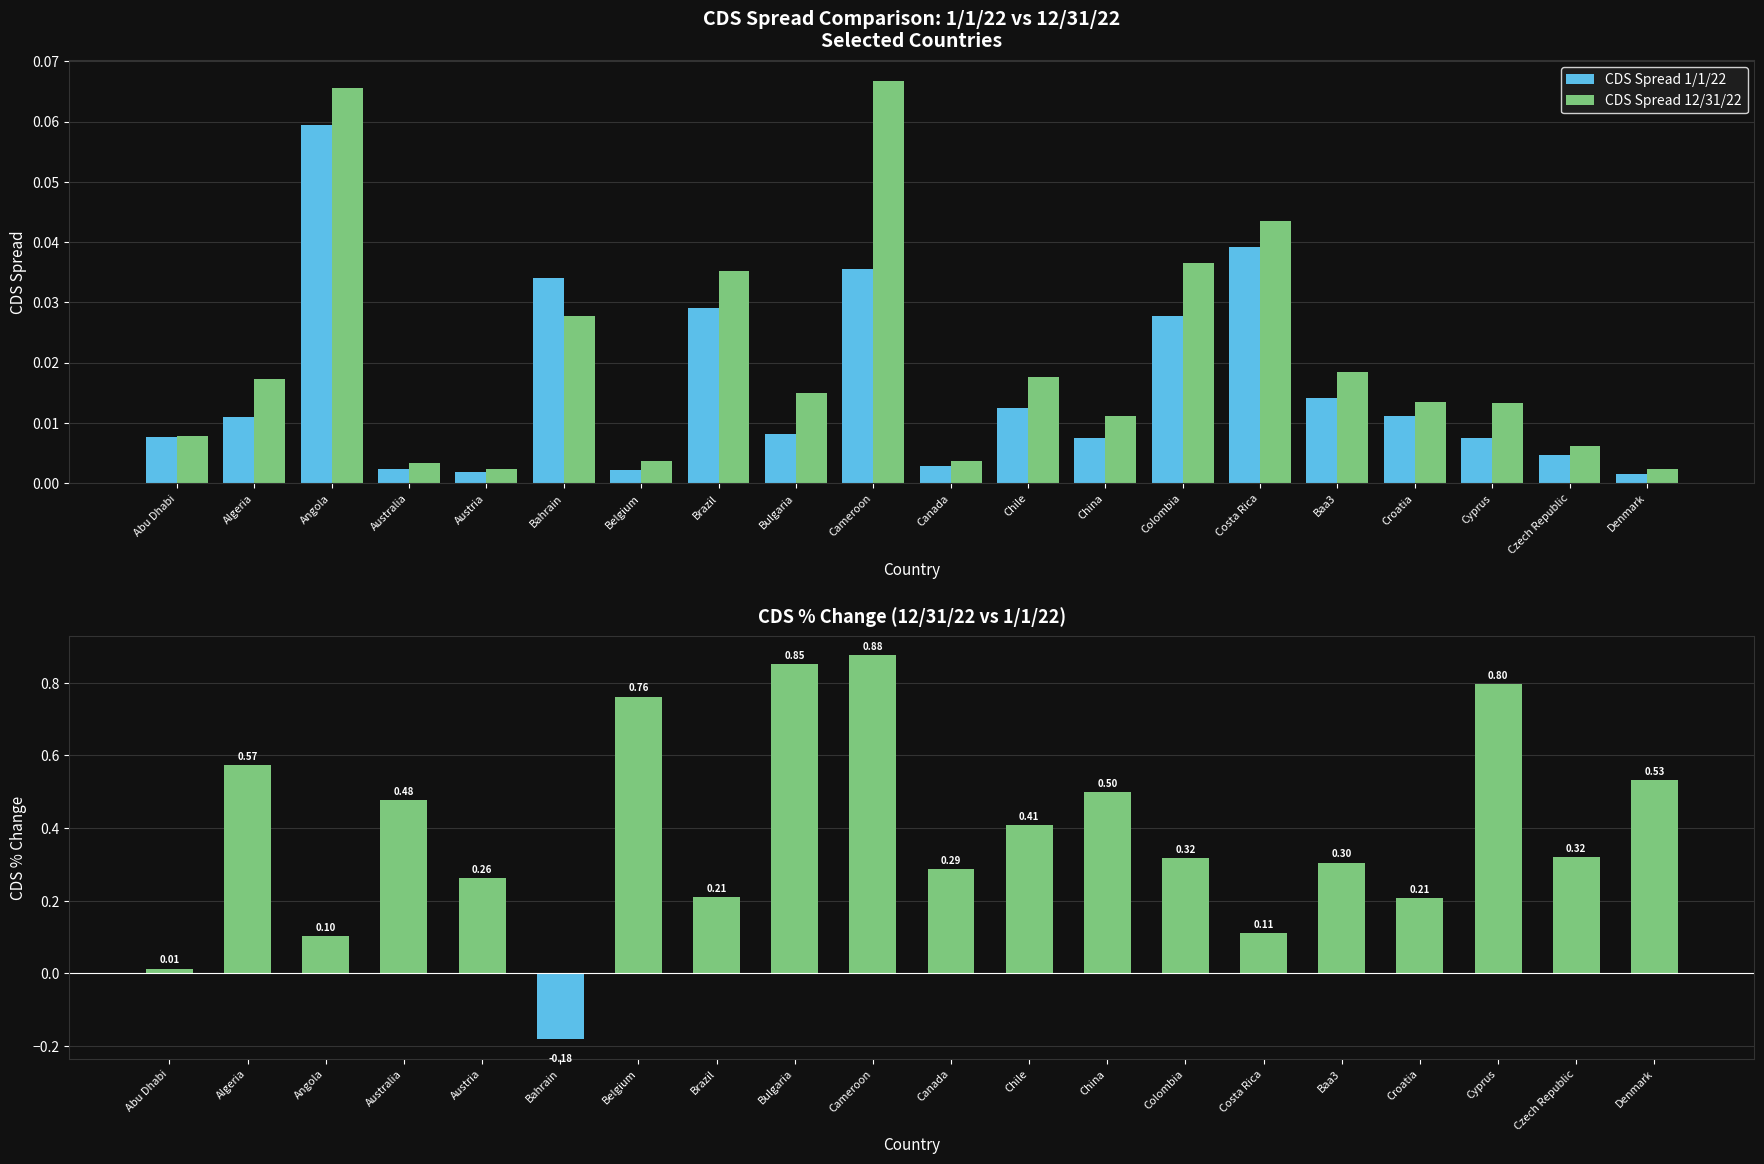

Rank the series at Canada from lowest to highest value.

CDS Spread 1/1/22, CDS Spread 12/31/22, CDS % Change